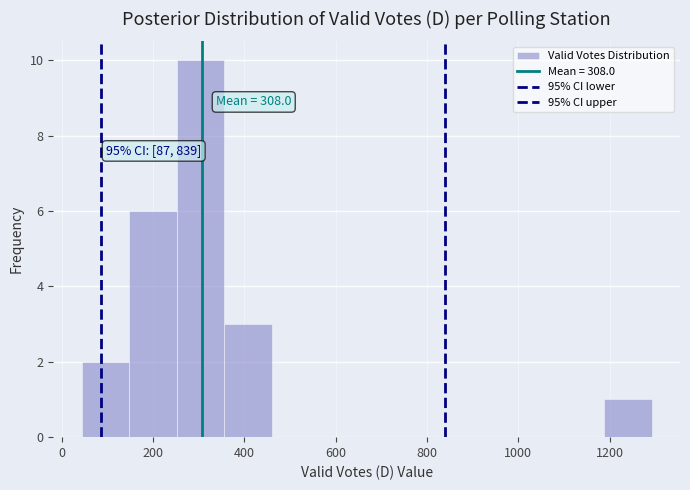

Which range on the x-axis has the tallest bar?

252 to 356